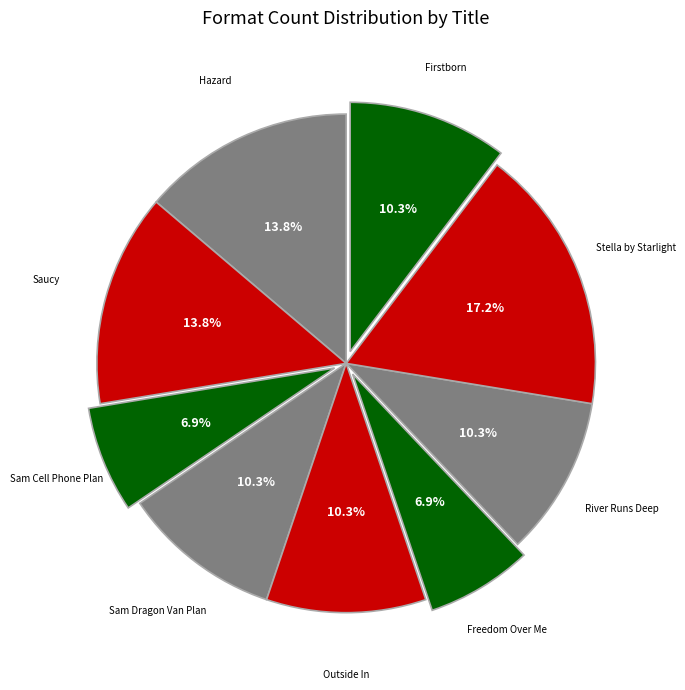

How many segments does this pie chart have?

9